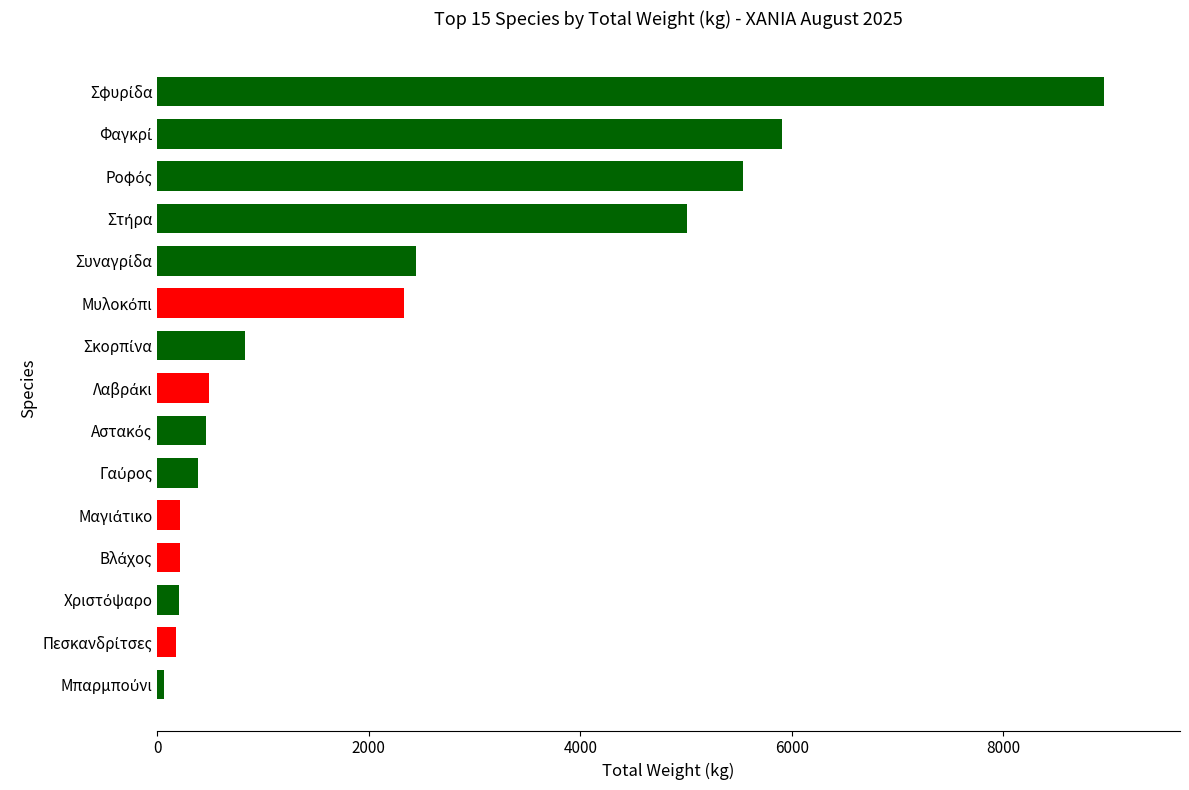

What is the greatest value displayed?

8954.9